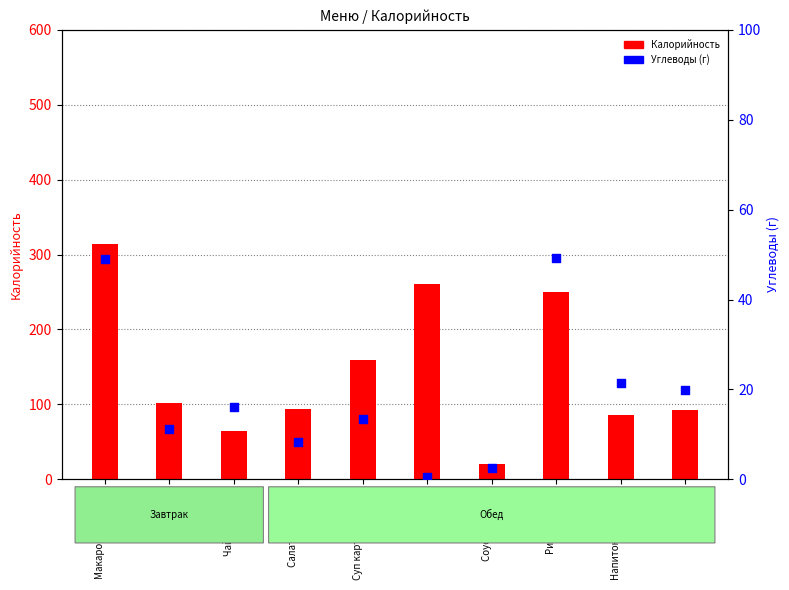

At how many categories does at least one series exceed 95?

5